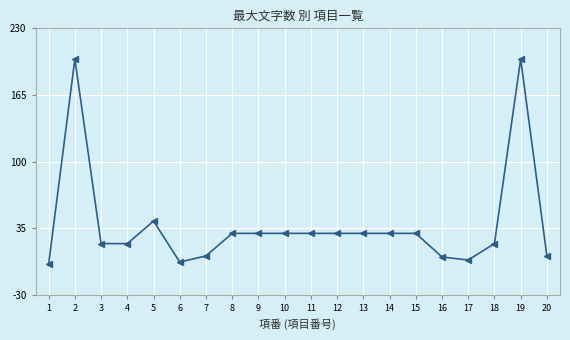

Where is the first local maximum?

2